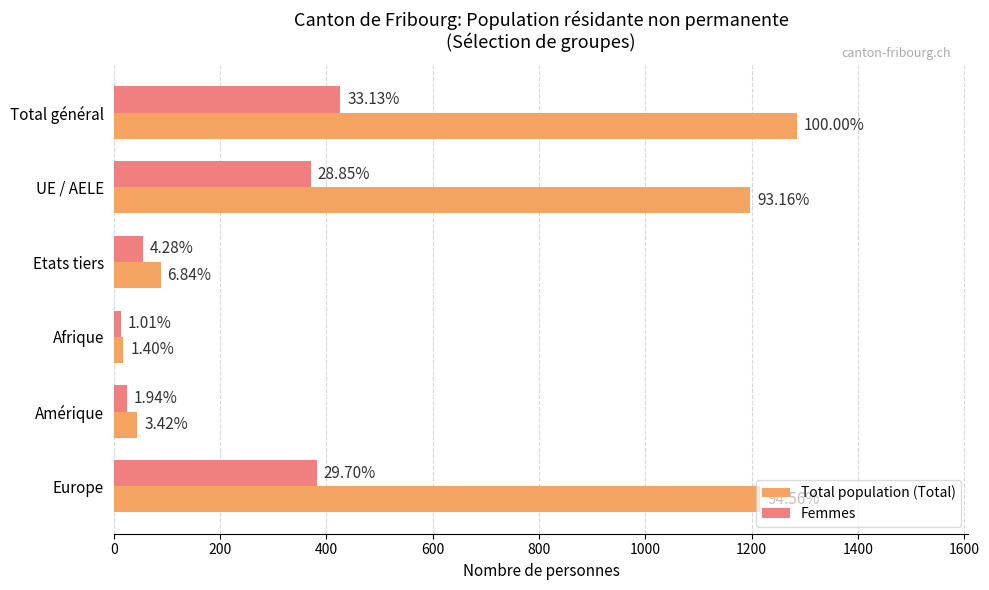

What are all the series names shown in the legend?

Total population (Total), Femmes